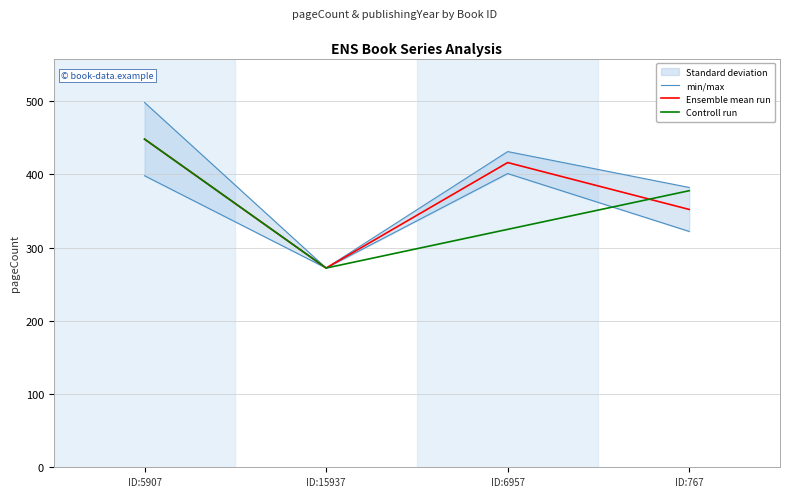

What is the difference between the second highest and minimum values in the min/max series?

159.0